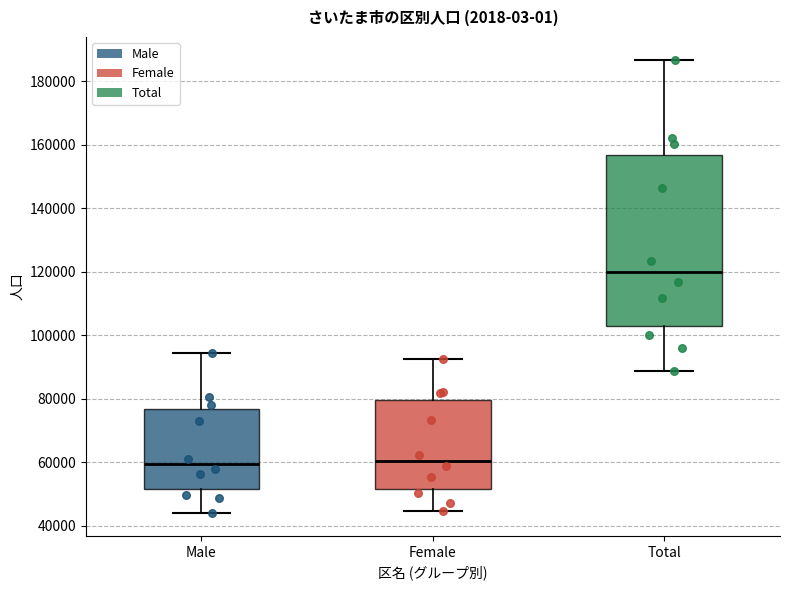

Where does the upper whisker of the box for Male end on the y-axis? The values are not printed on the chart, so give them approximately, as read against the axis.

94000